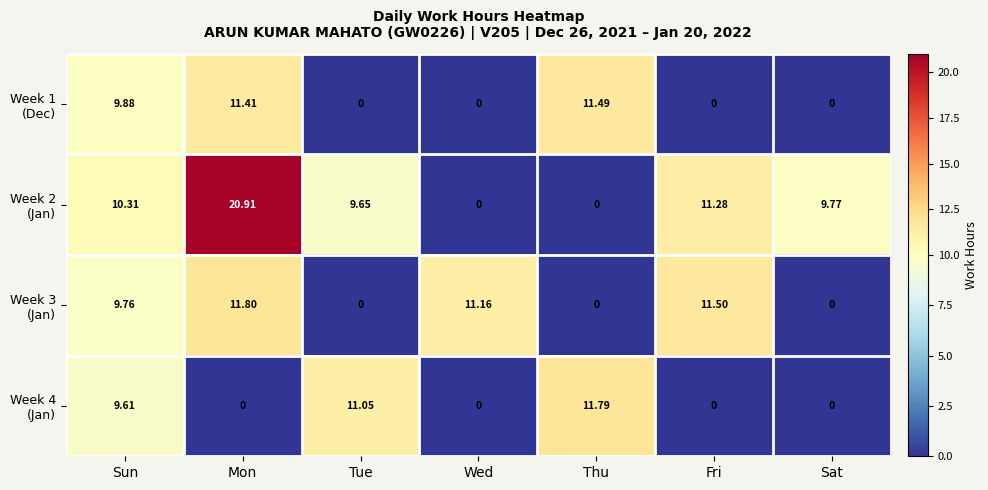

At which category is the sum across all series the highest?

Mon